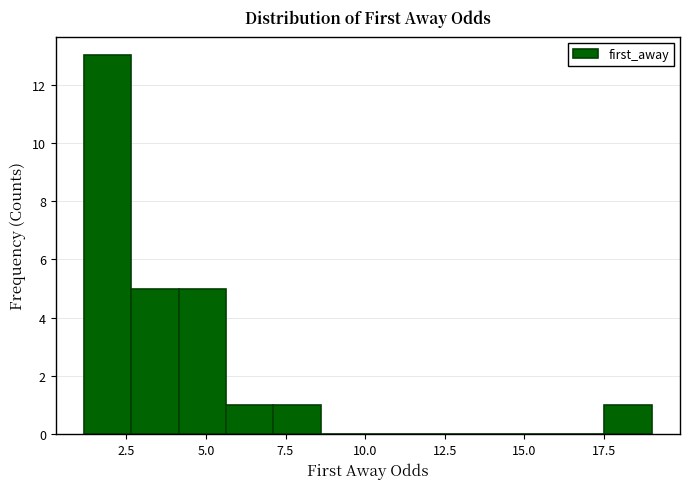

Read against the x-axis, roughly where is the centre of the tallest bar?

2.0